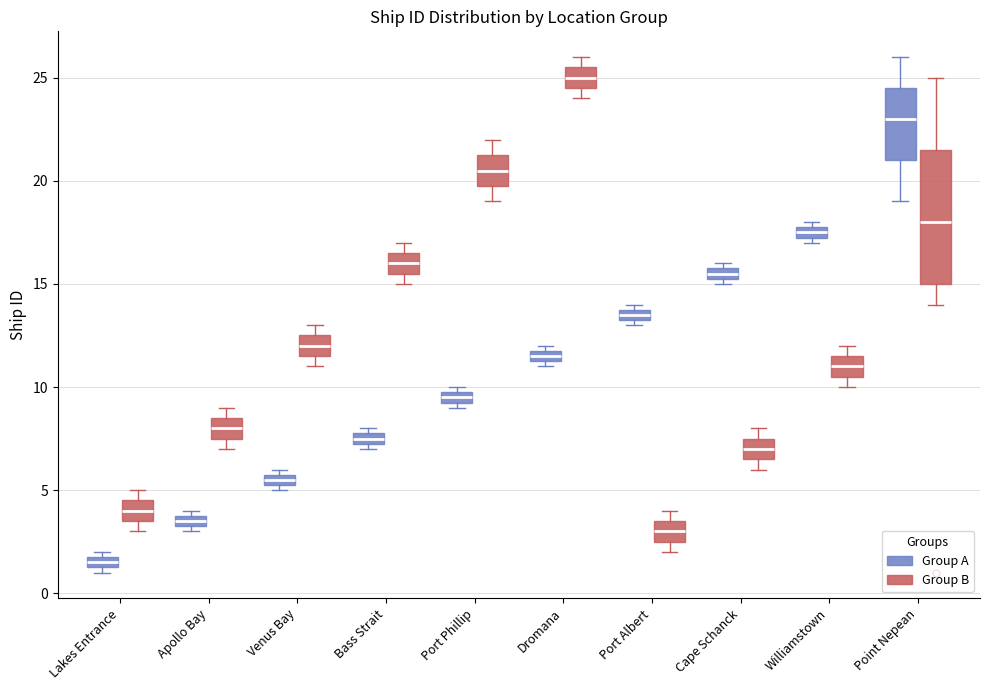

Which box has the lowest median line?

Lakes Entrance (Group A)